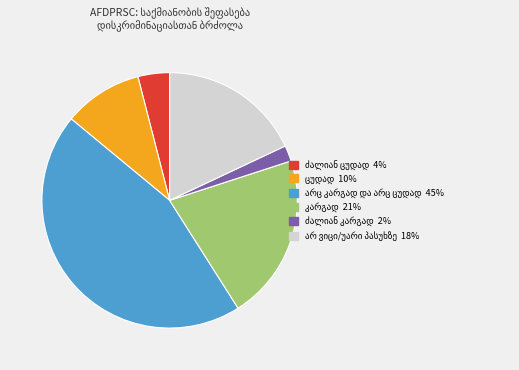

Does any single category account for the majority?

No